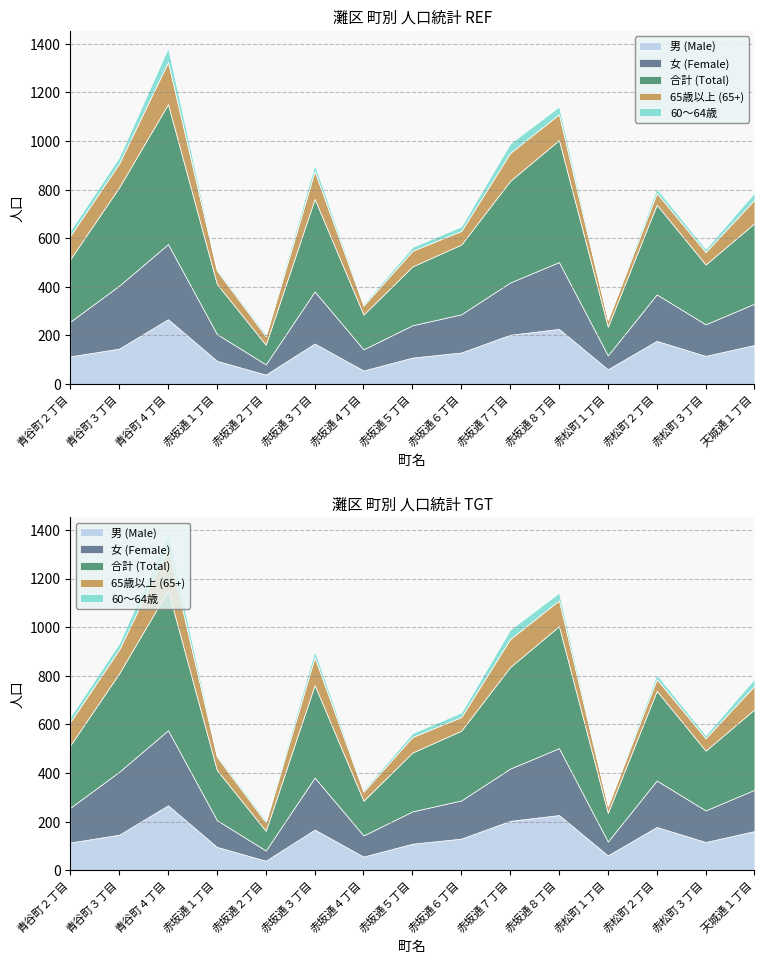

What position from the left is 赤坂通５丁目?

8